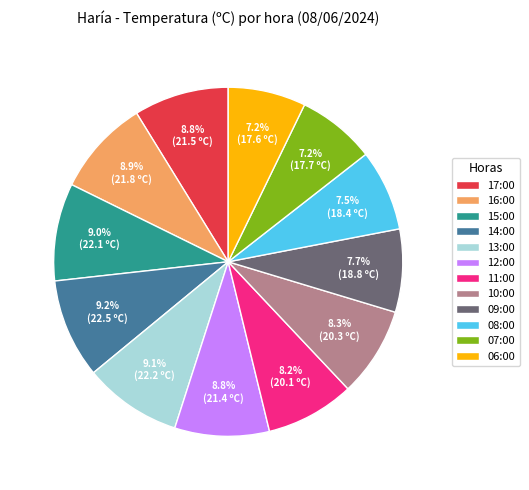

Approximately how many times larger is the value at 06:00 compared to 17:00?

0.8